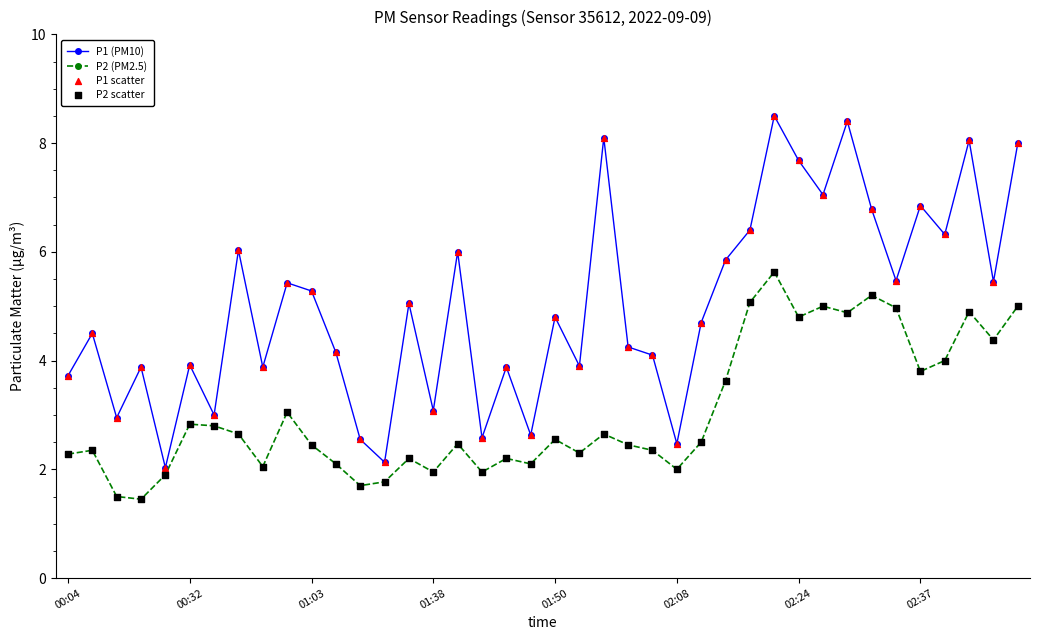

Which series has the largest range (max minus min)?

P1 (PM10)